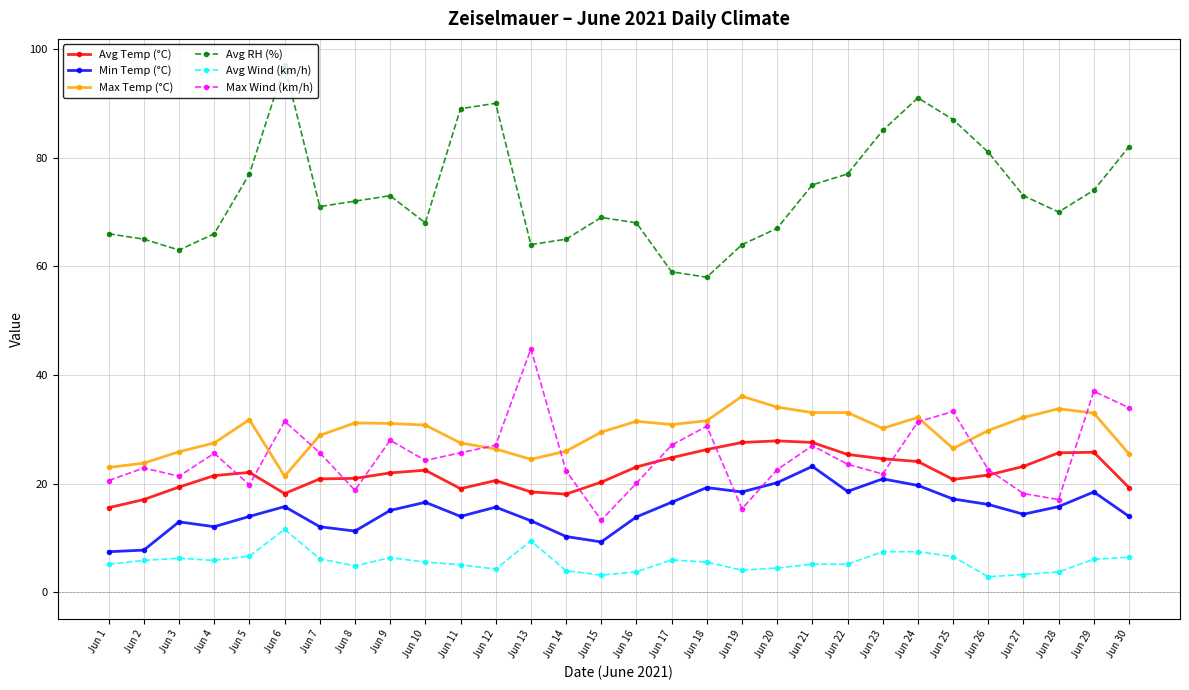

Count the number of categories in the chart.

30